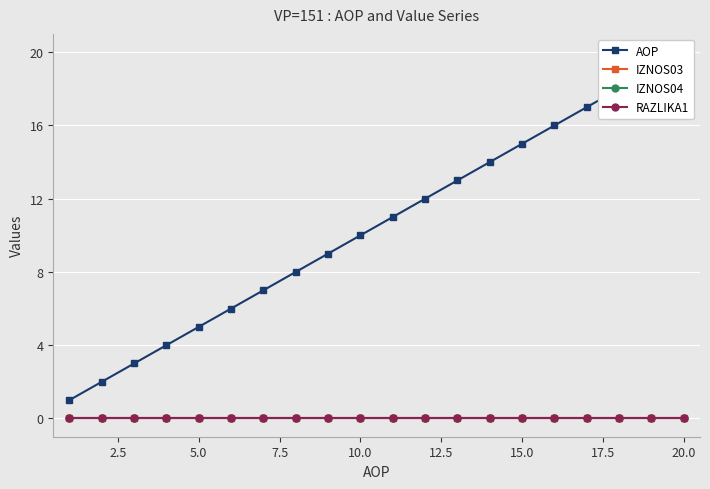

Which series has the largest total across all categories?

AOP